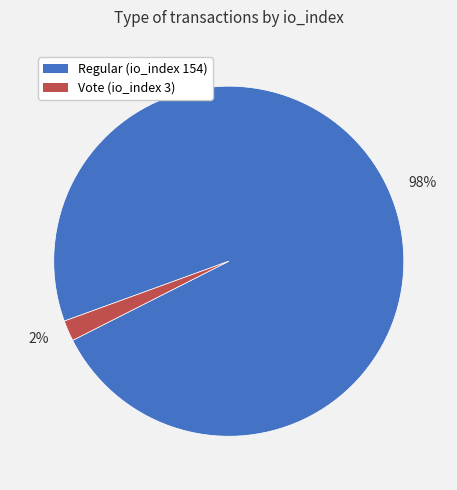

Do Regular (io_index 154) and Vote (io_index 3) together represent more than half of the pie?

Yes